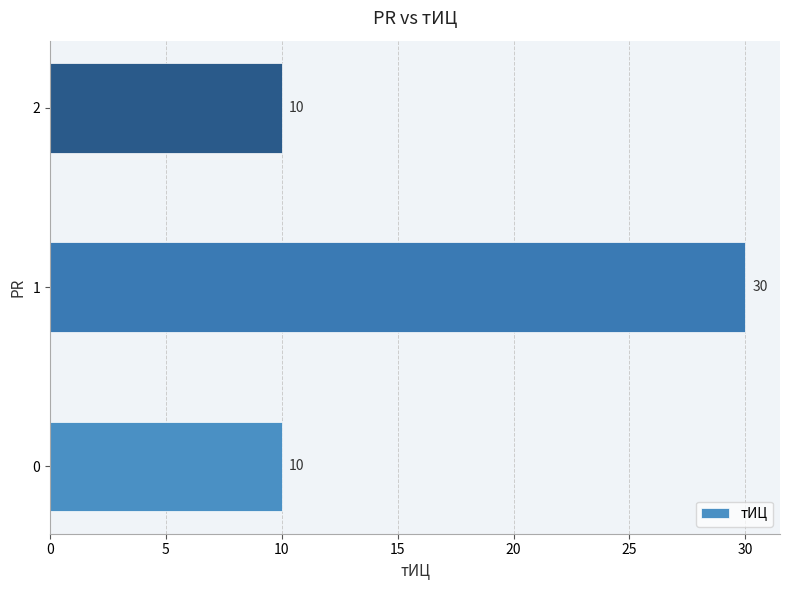

What is the greatest value displayed?

30